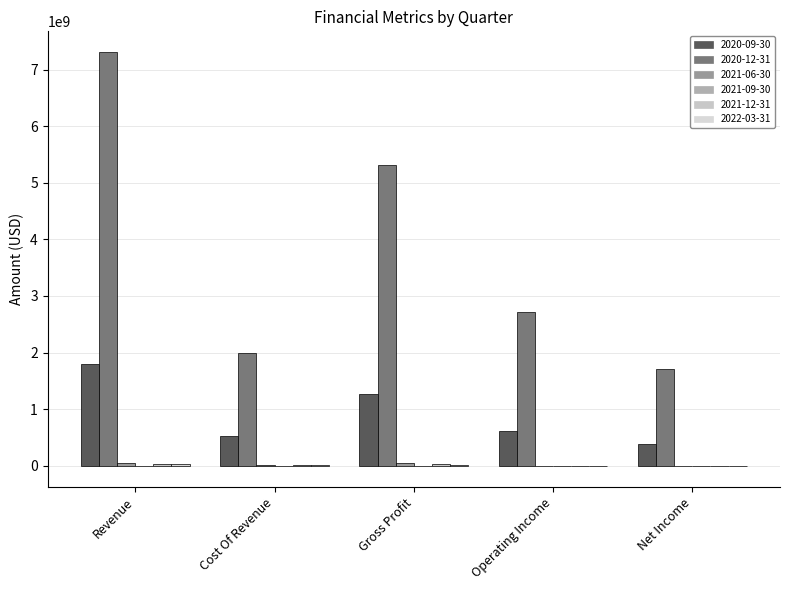

What is the total value across all series at Operating Income?

3312542000